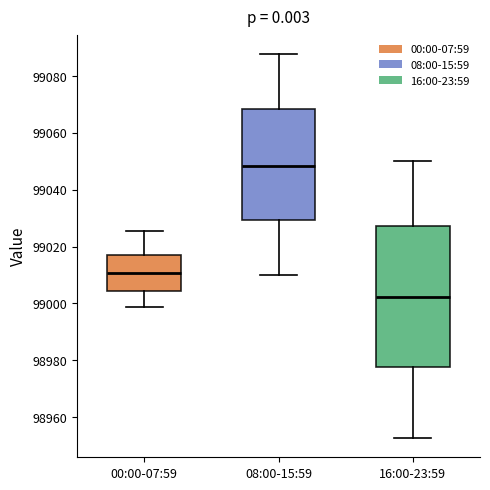

Where does the median line of the box for 00:00-07:59 sit on the y-axis? The values are not printed on the chart, so give them approximately, as read against the axis.

99010